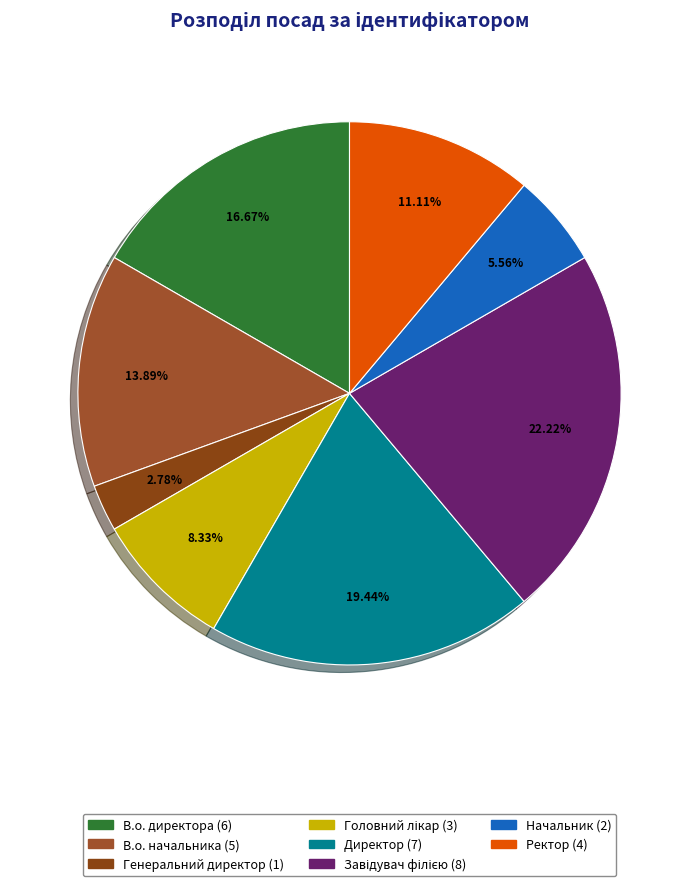

What is the change in value from Генеральний директор to Головний лікар?

+2